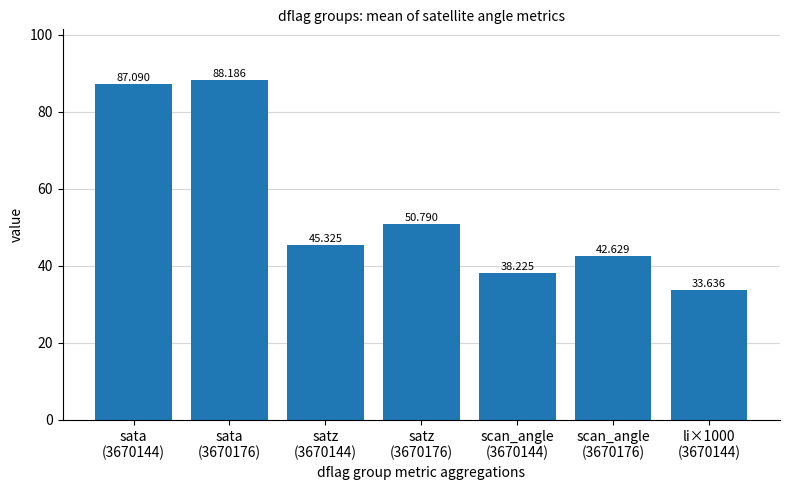

Which label corresponds to the largest value in the chart?

sata
(3670176)